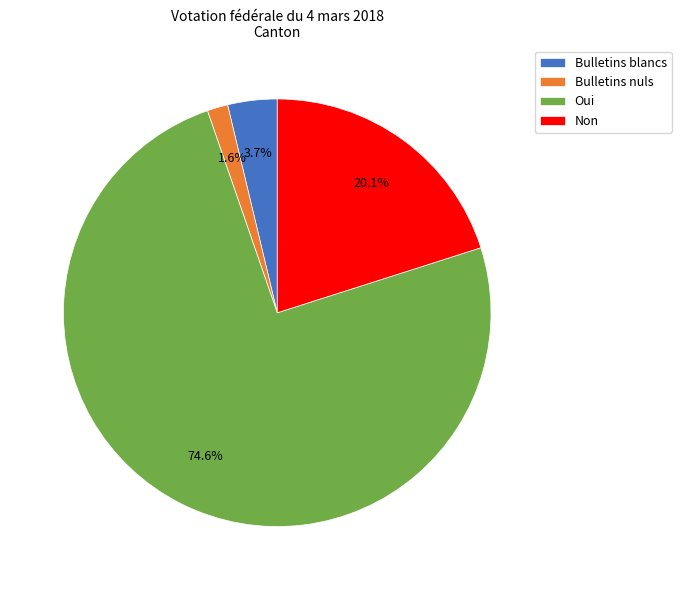

Which has a higher value, Oui or Bulletins blancs?

Oui